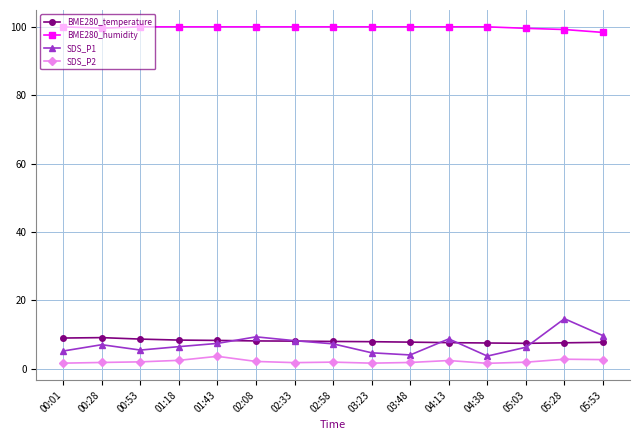

True or false: BME280_temperature and SDS_P2 cross at least once.

False